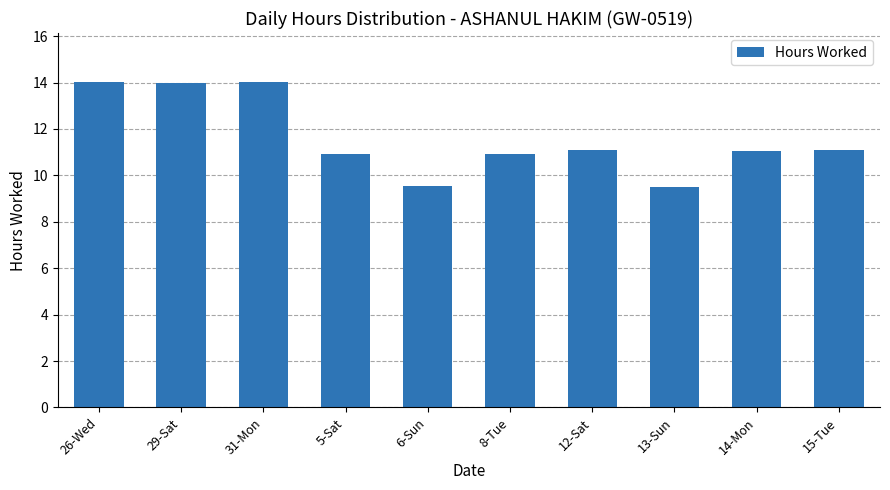

What is the value of the 9th bar from the left?

11.0